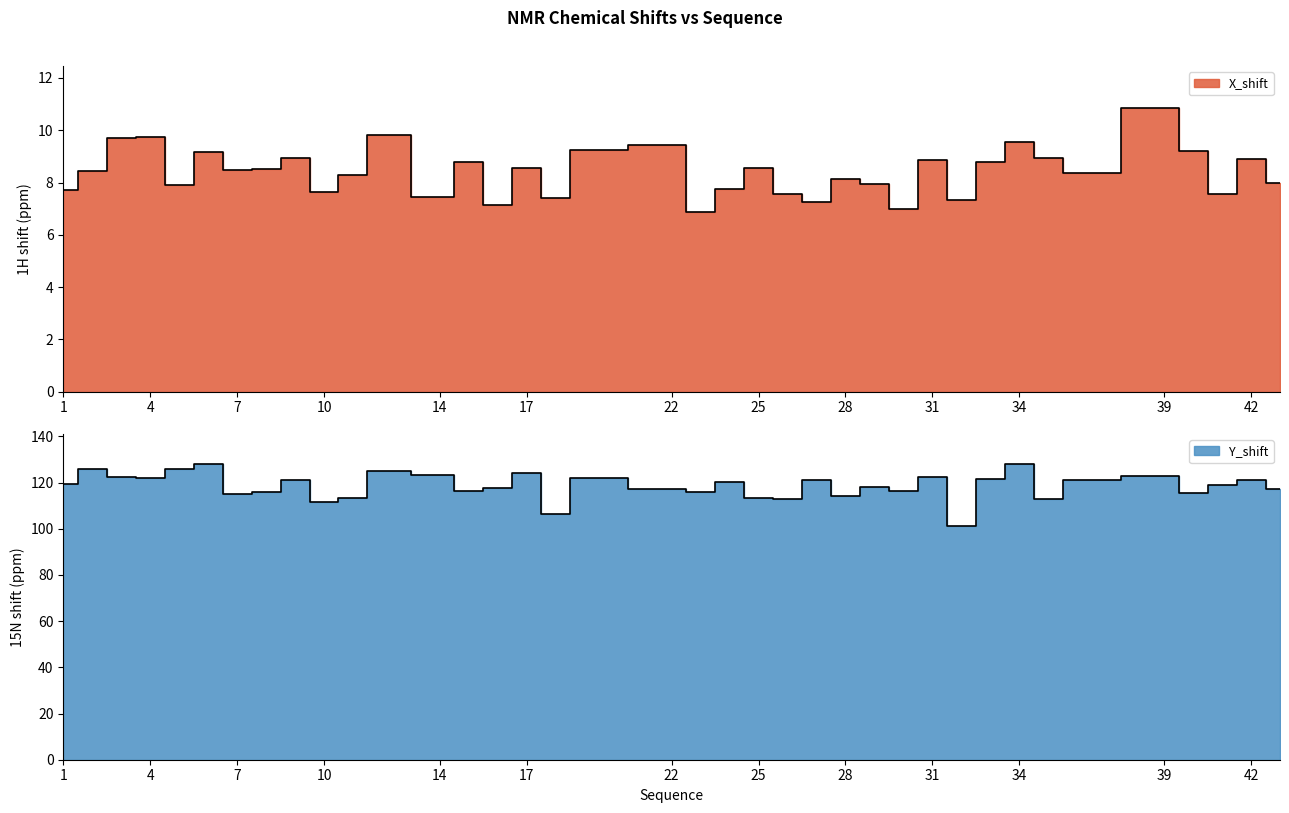

At which label does X_shift reach its minimum?

23